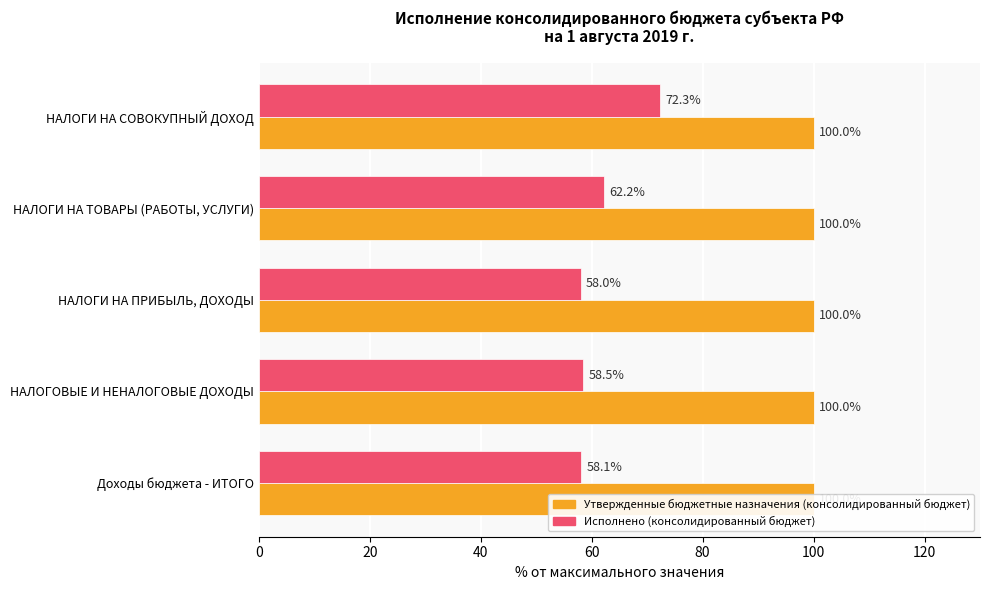

How many groups of bars are there?

5